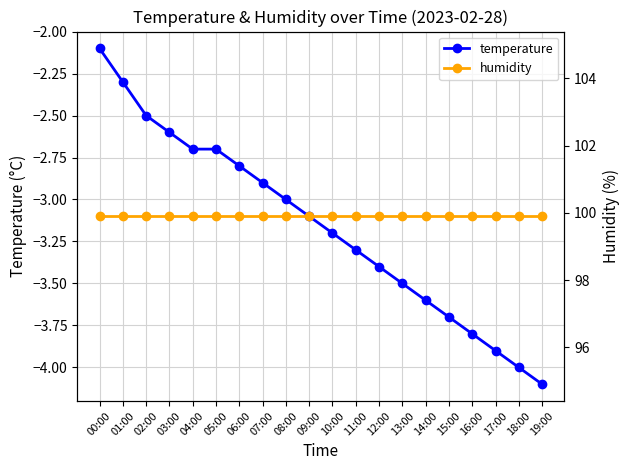

Which category has the lowest value across all series?

19:00